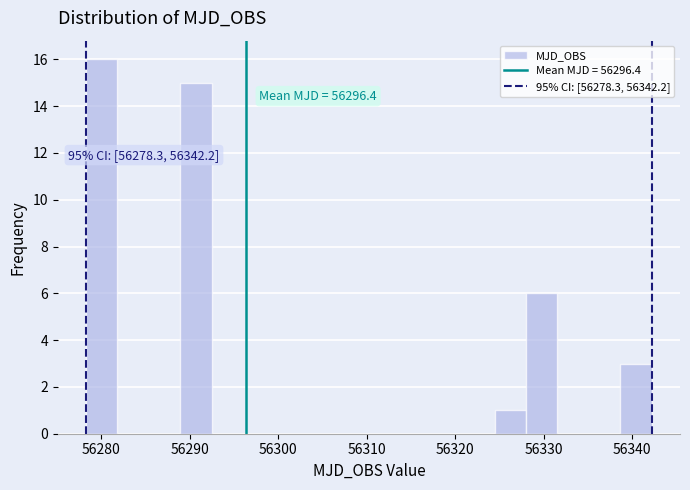

Read against the x-axis, roughly where is the centre of the tallest bar?

56280